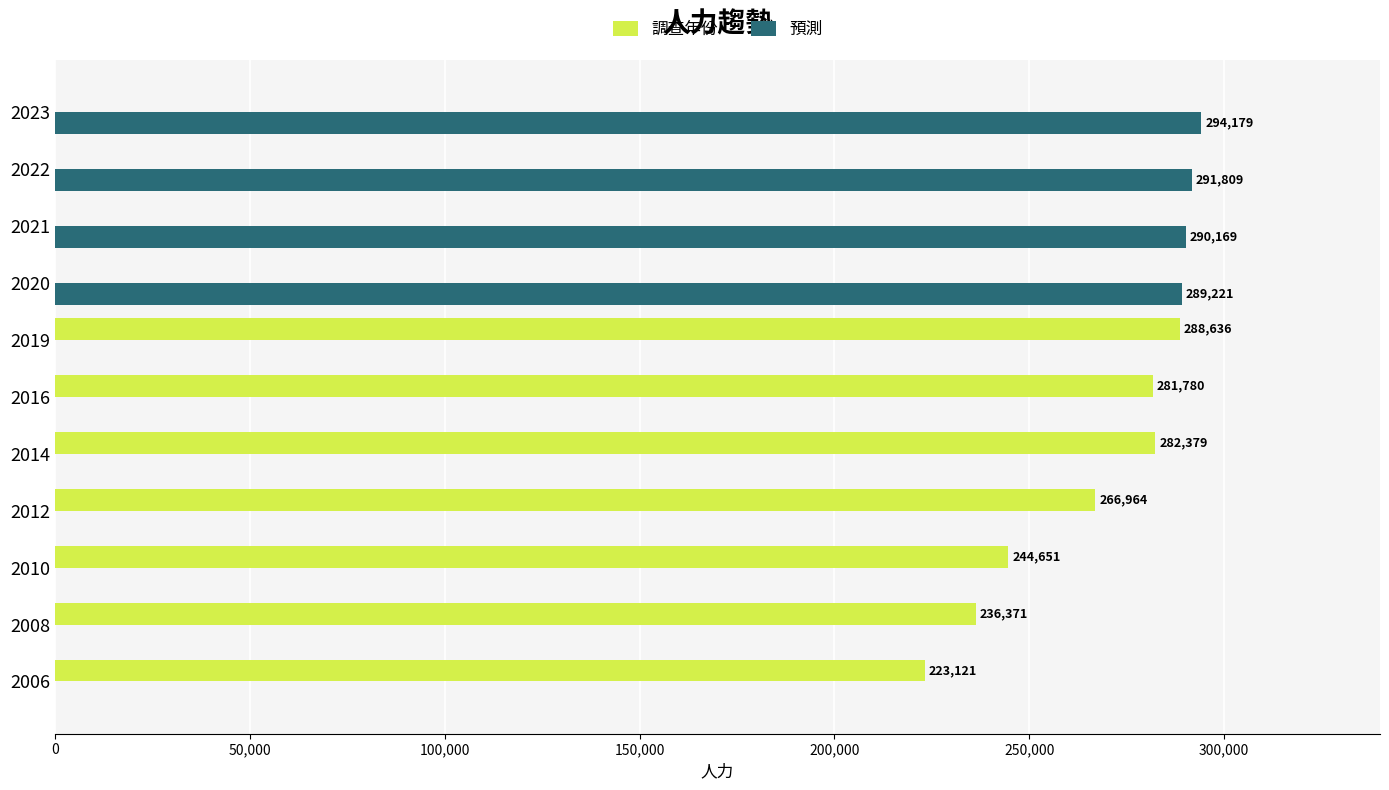

Is it true that 預測 equals -107491 at 2006?

False